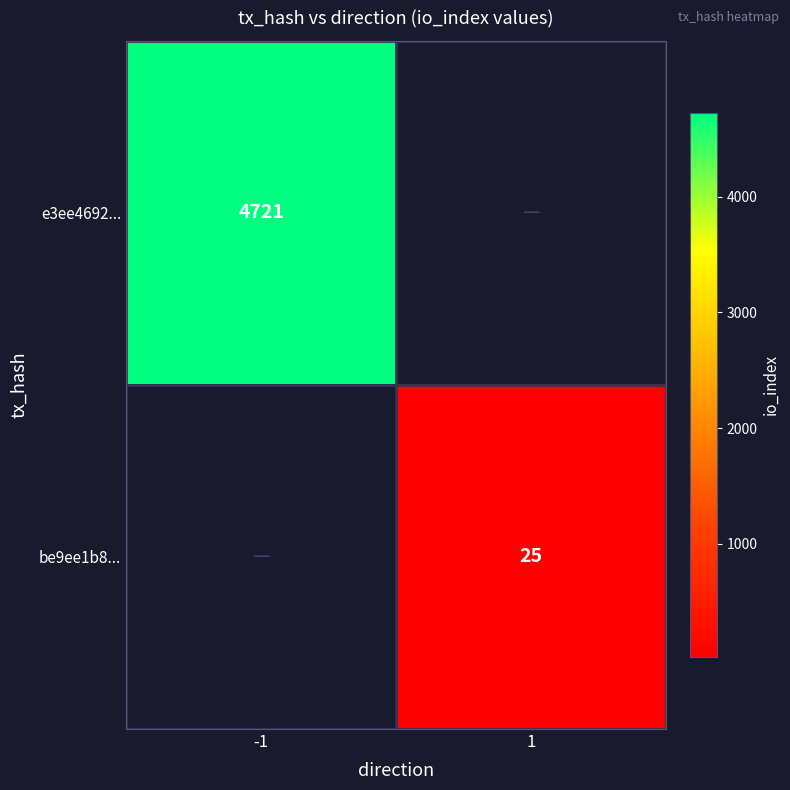

Is it true that e3ee4692... equals 6984 at -1?

False